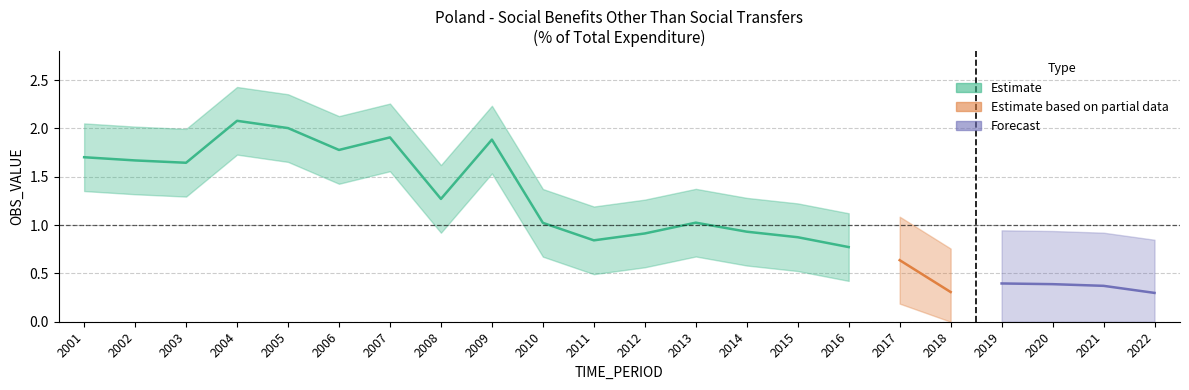

At which category does the data reach its first local peak?

2004